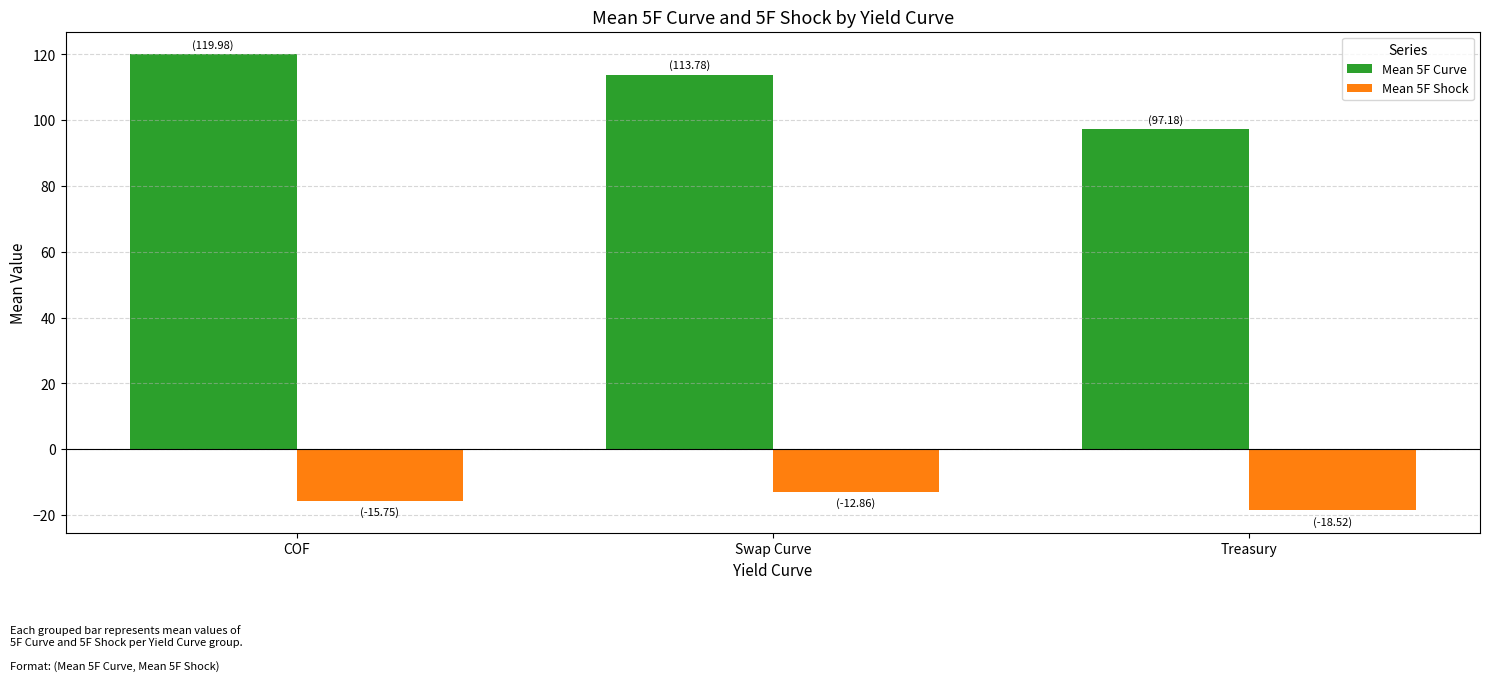

Read the Mean 5F Curve value at COF.

120.0